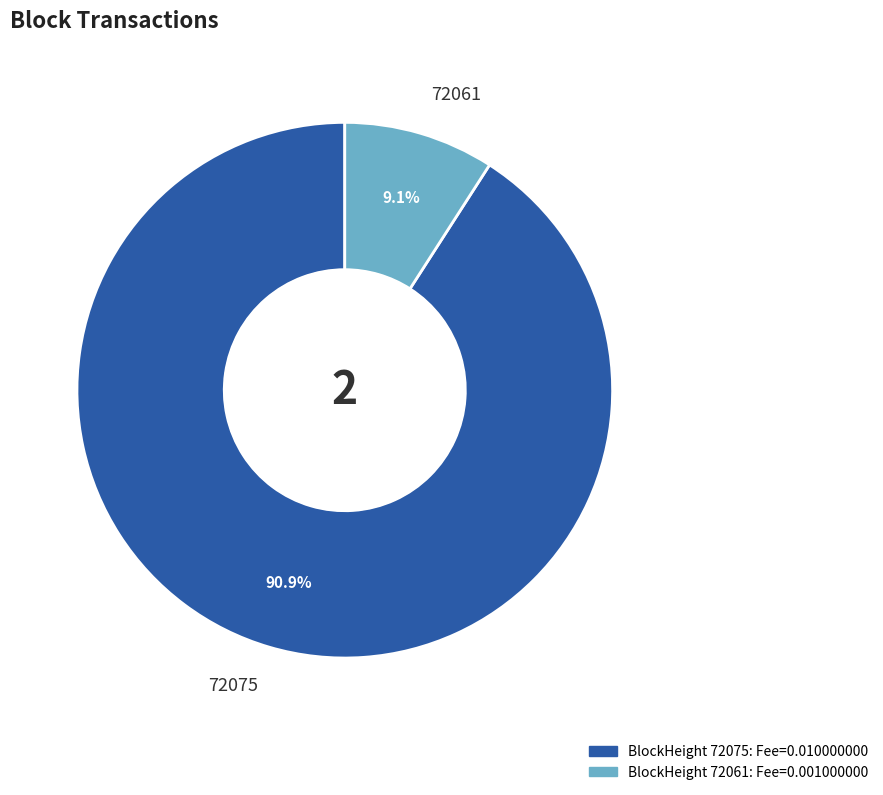

How many slices are in this pie chart?

2